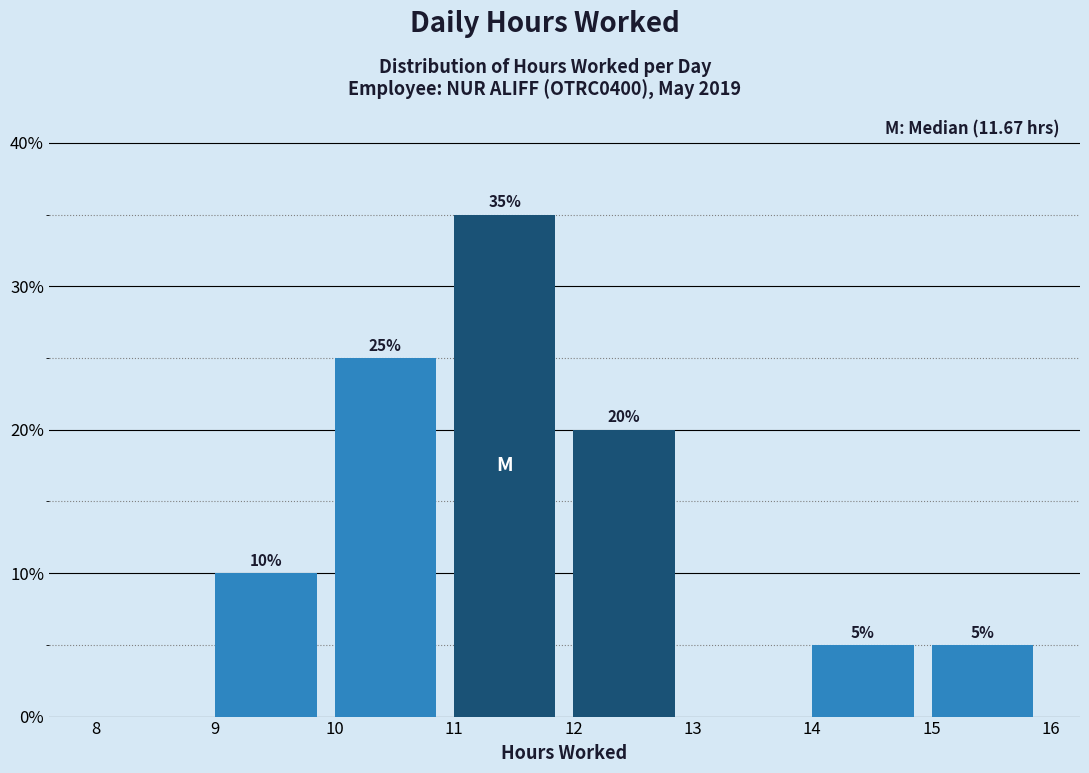

Over which range of the x-axis is the bar tallest?

11 to 12